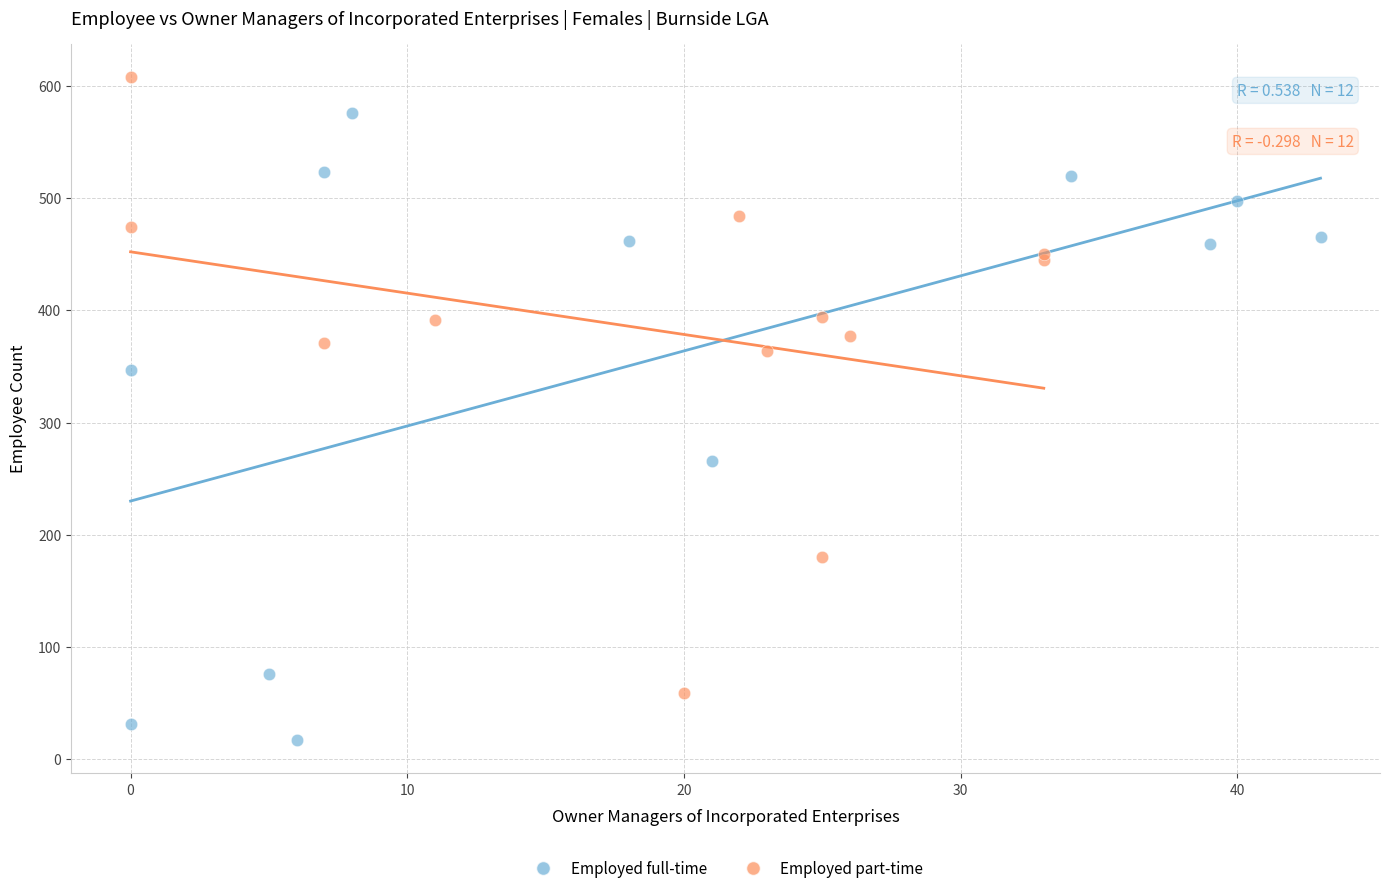

Which series reaches the minimum Y coordinate?

Employed full-time